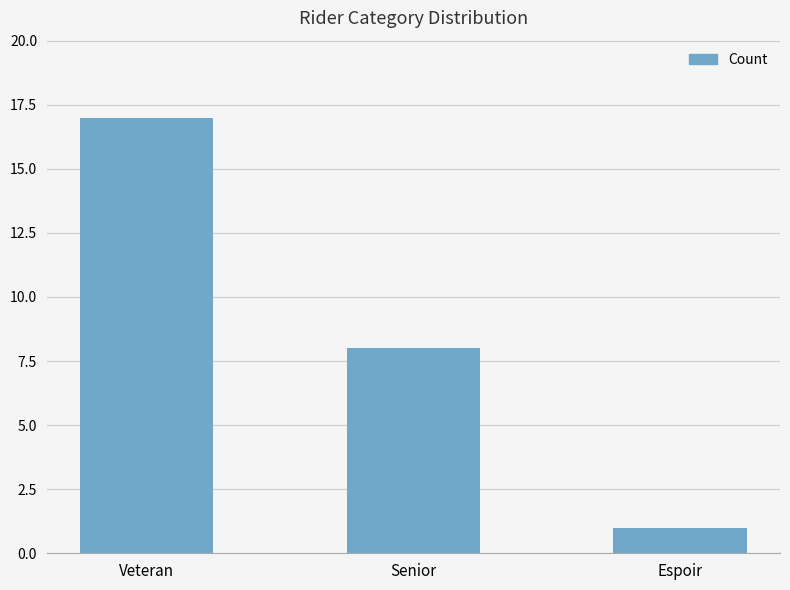

Rank the categories by value from lowest to highest.

Espoir, Senior, Veteran